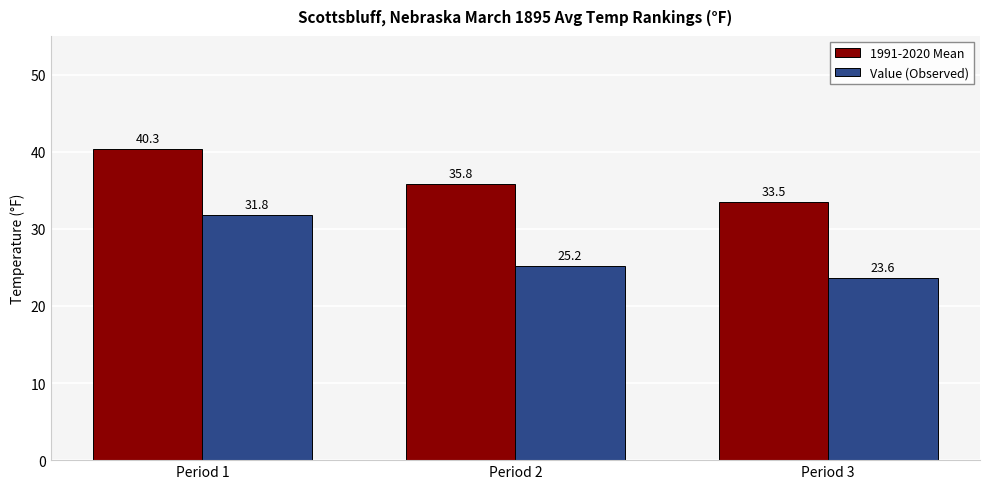

Which series has the widest spread of values?

Value (Observed)